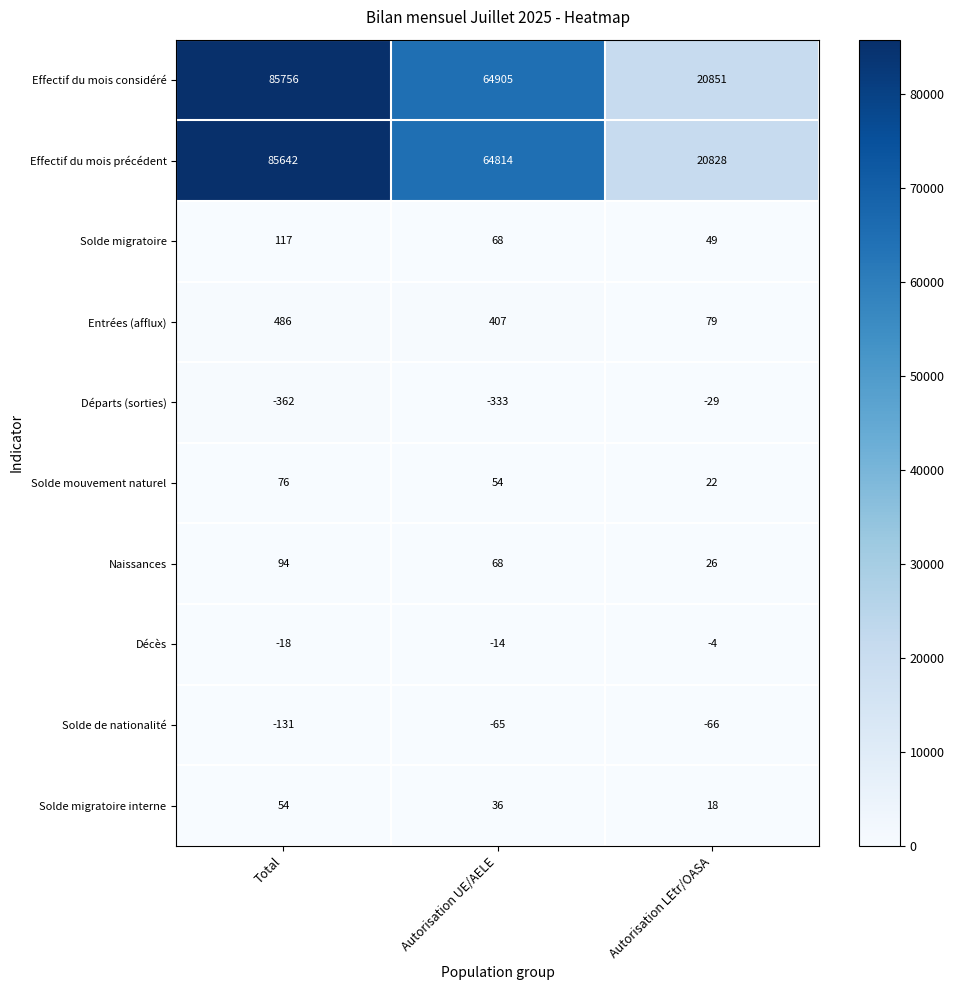

Rank the series by their maximum value, from highest to lowest.

Effectif du mois considéré, Effectif du mois précédent, Entrées (afflux), Solde migratoire, Naissances, Solde mouvement naturel, Solde migratoire interne, Décès, Départs (sorties), Solde de nationalité